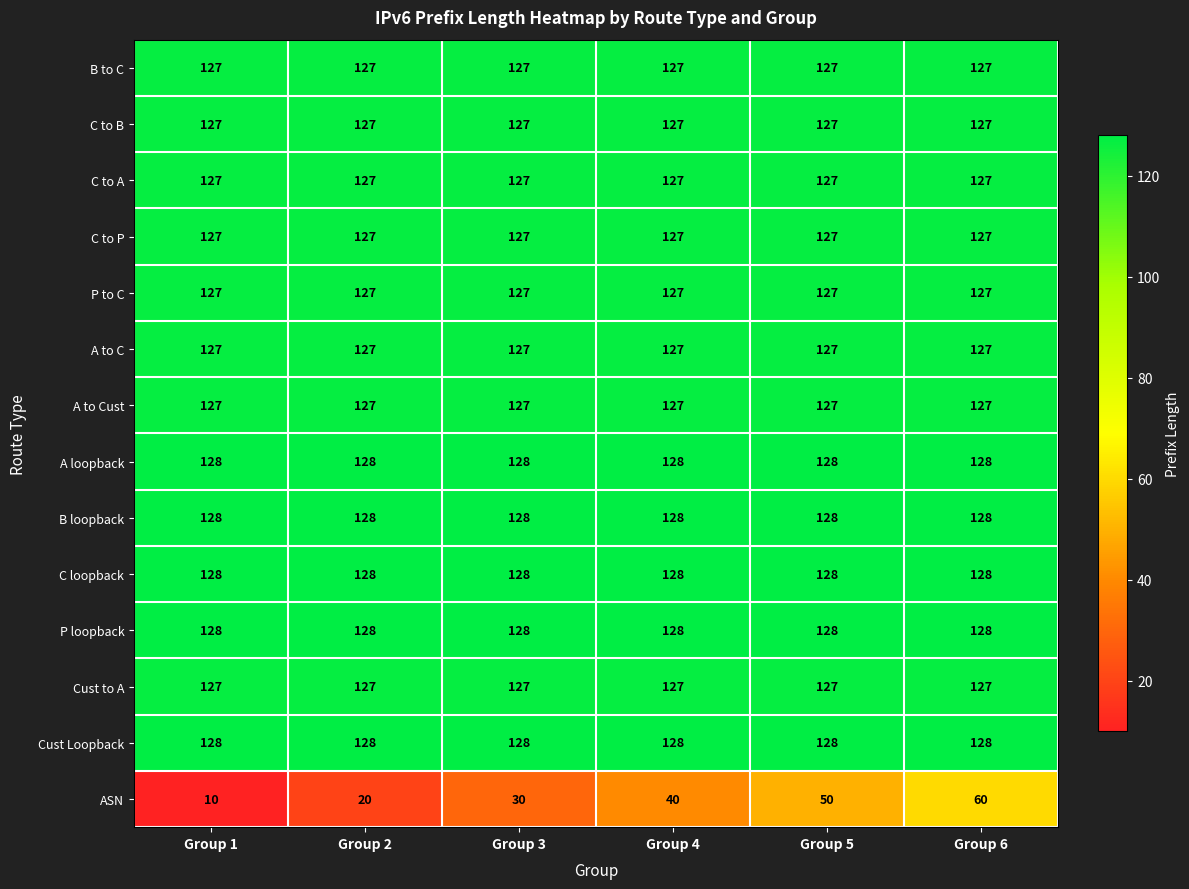

At how many categories does at least one series exceed 97?

6